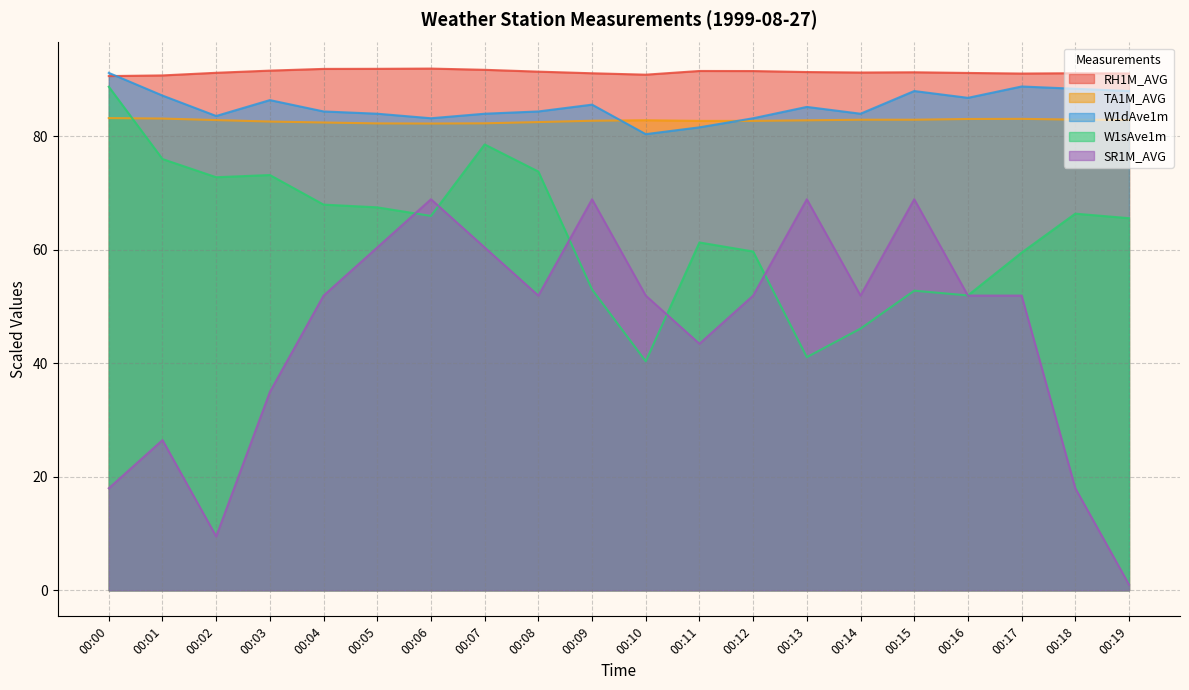

What is the minimum value for W1sAve1m?

40.4